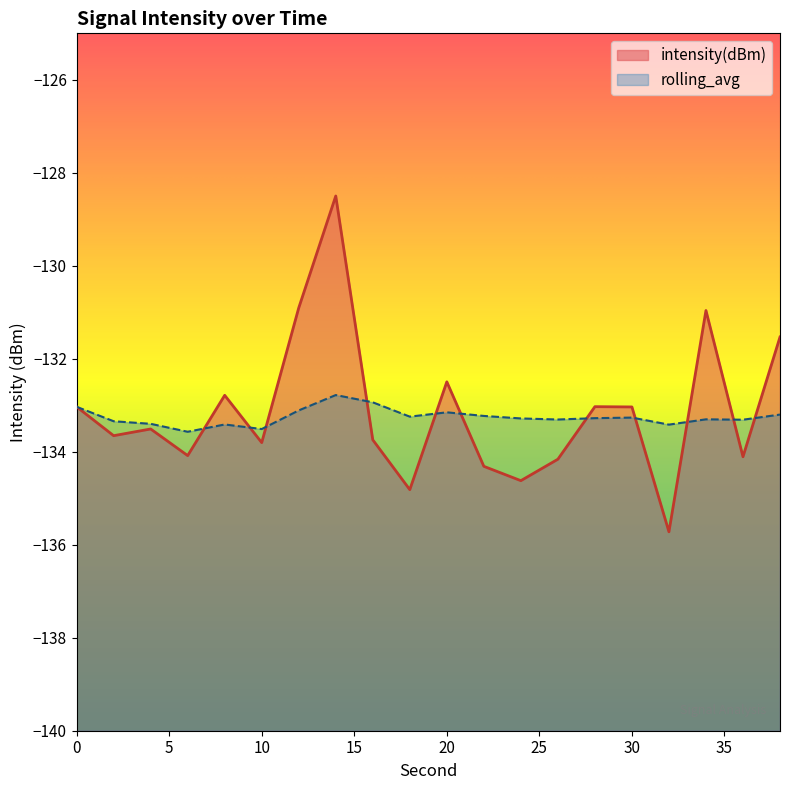

Reading left to right, list all the values displayed in this chart.

intensity(dBm): -133.0	-133.7	-133.5	-134.1	-132.8	-133.8	-130.9	-128.5	-133.7	-134.8	-132.5	-134.3	-134.6	-134.2	-133.0	-133.0	-135.7	-131.0	-134.1	-131.5
rolling_avg: -133.0	-133.3	-133.4	-133.6	-133.4	-133.5	-133.1	-132.8	-132.9	-133.2	-133.2	-133.2	-133.3	-133.3	-133.3	-133.3	-133.4	-133.3	-133.3	-133.2